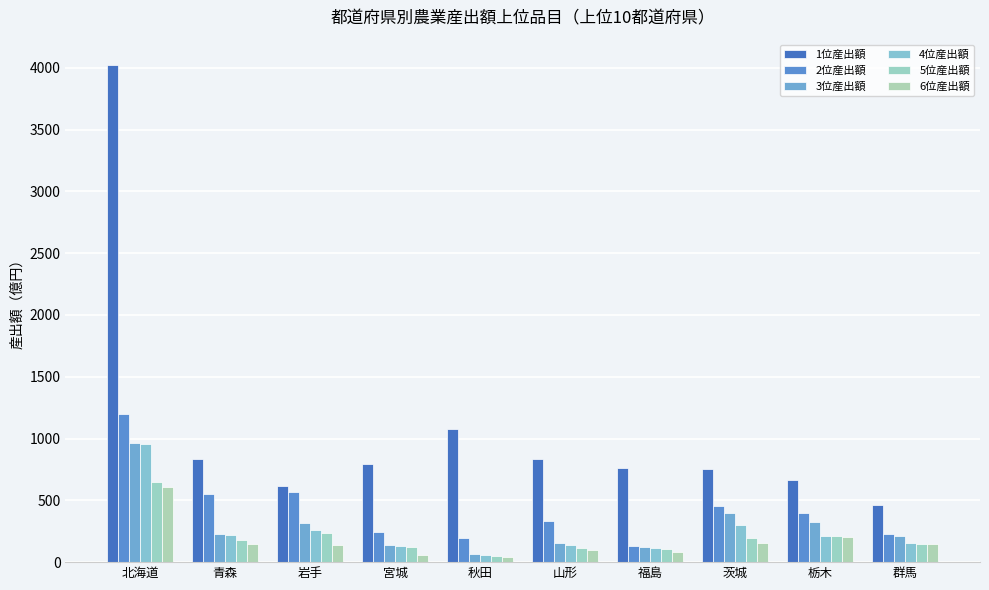

What is the difference between the maximum and second lowest values in the 5位産出額 series?

540